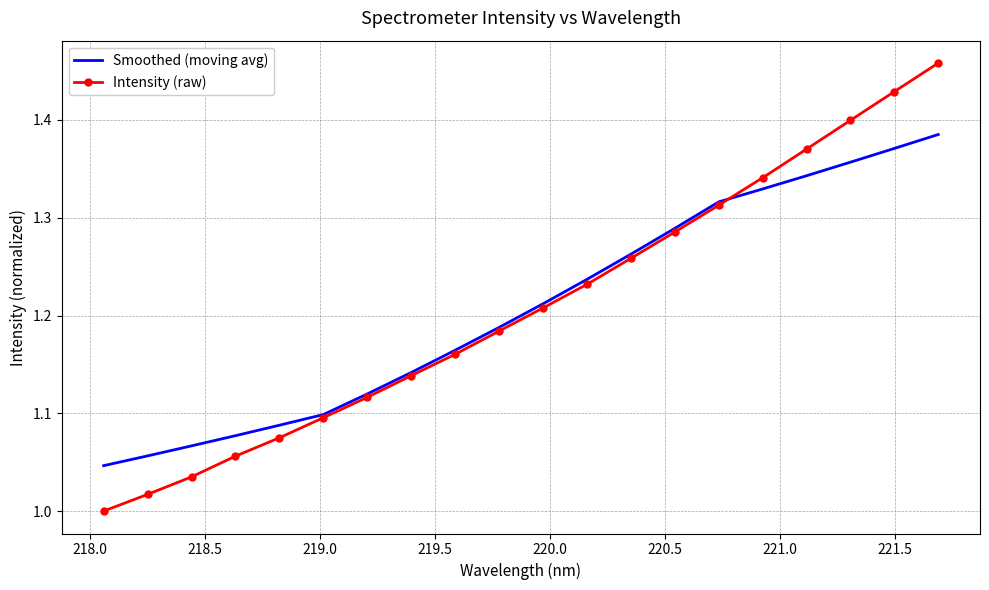

Which series ends up on top after the final intersection of Intensity (raw) and Smoothed (moving avg)?

Intensity (raw)